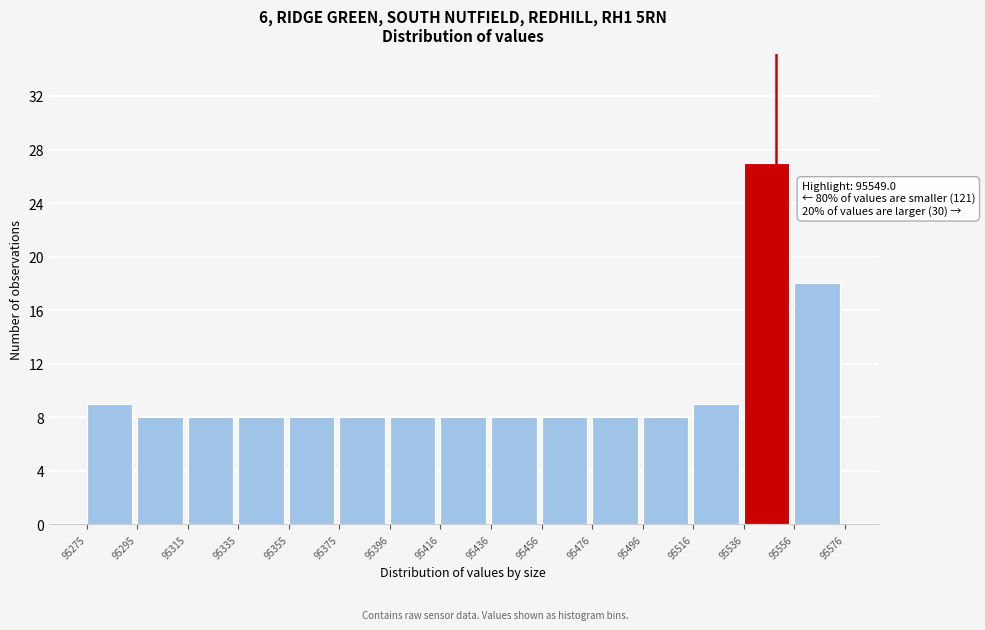

Over which range of the x-axis is the bar tallest?

95536 to 95556